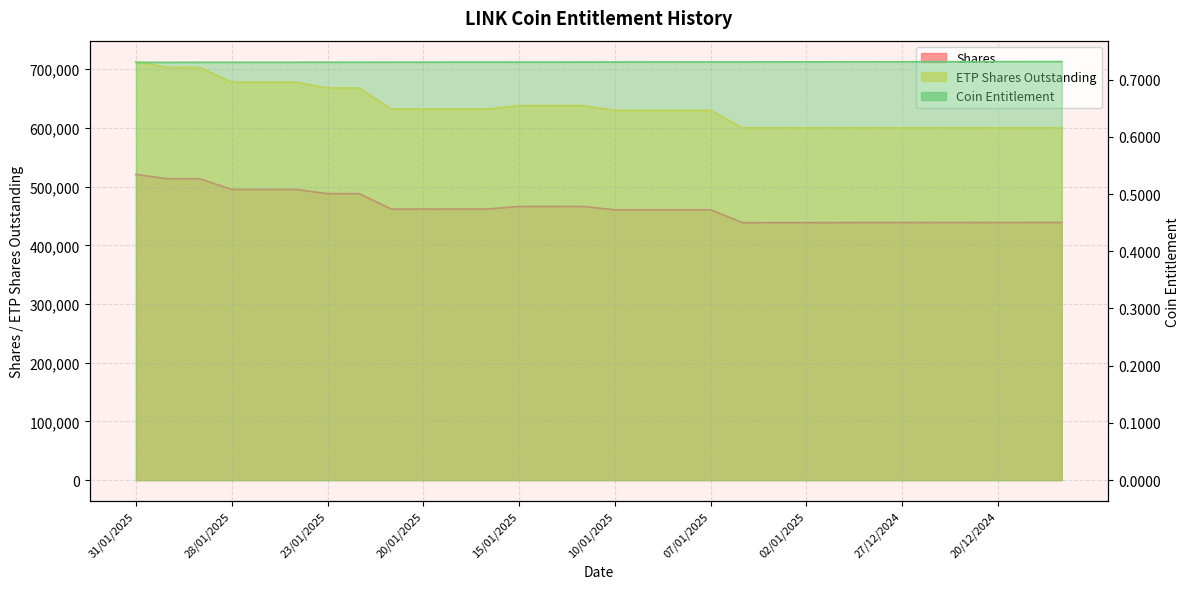

True or false: ETP Shares Outstanding has more than 0 points higher than both neighbors.

False